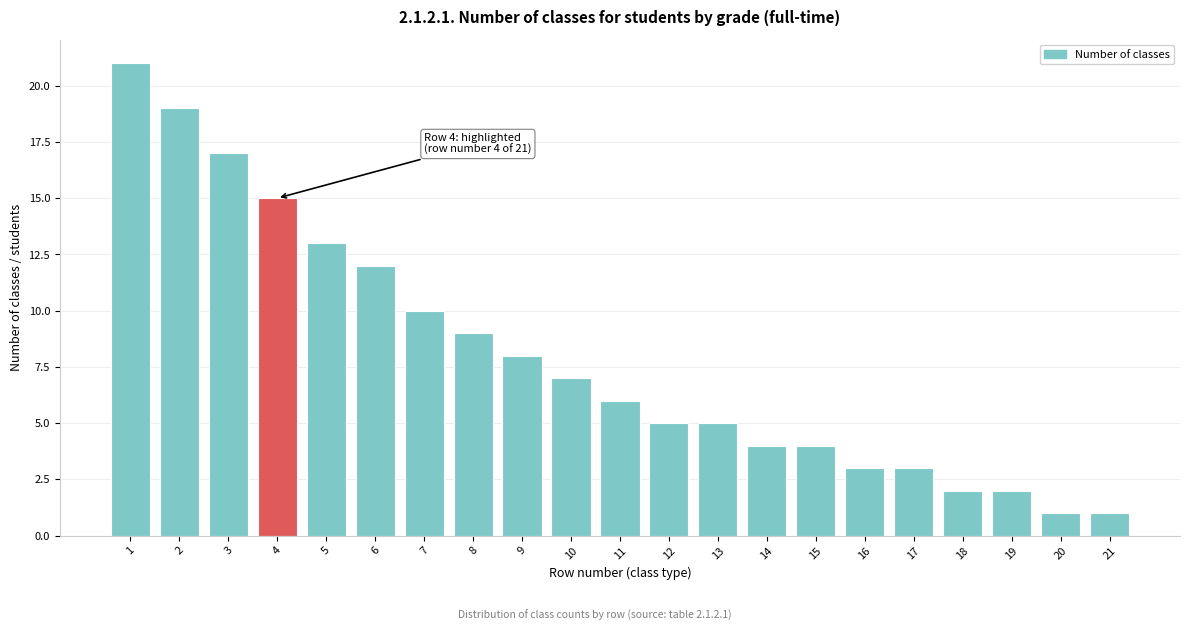

Reading right to left, what are all the values shown in this chart?

21=1	20=1	19=2	18=2	17=3	16=3	15=4	14=4	13=5	12=5	11=6	10=7	9=8	8=9	7=10	6=12	5=13	4=15	3=17	2=19	1=21